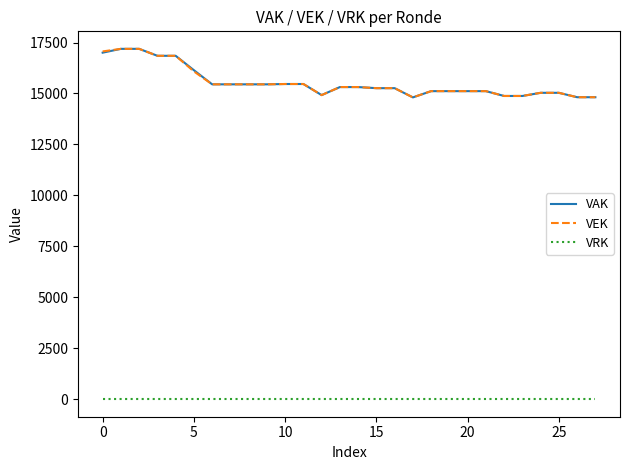

What is the minimum value for VEK?

14808